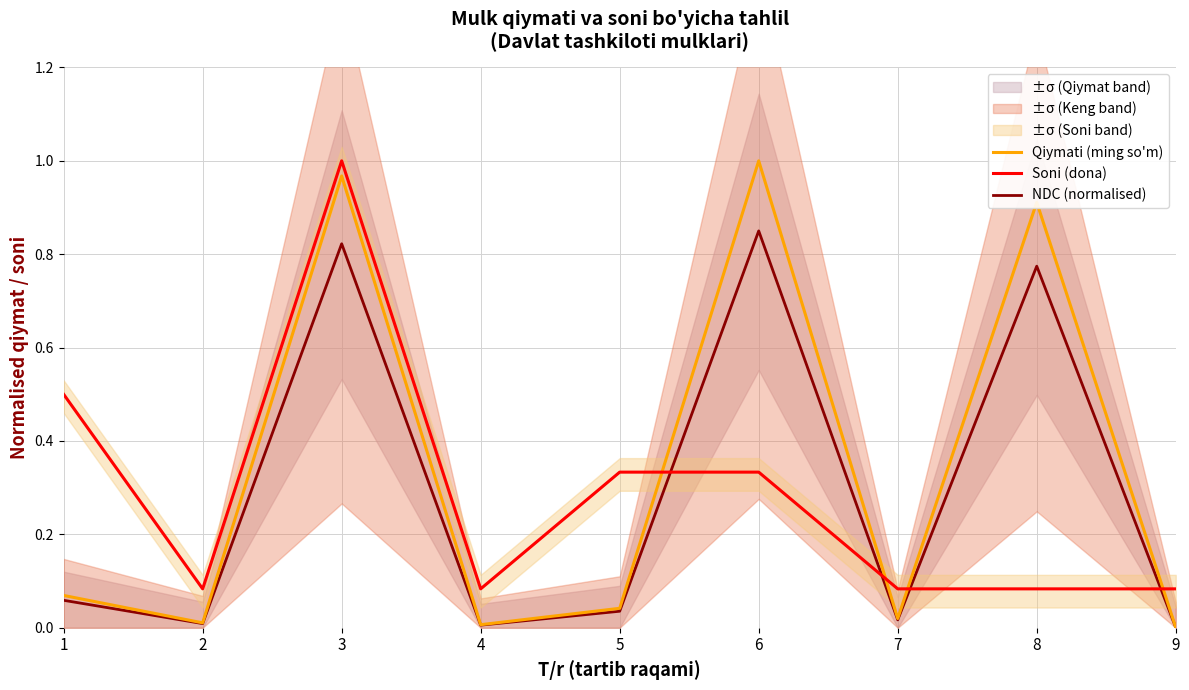

What is the greatest value displayed?

1.0